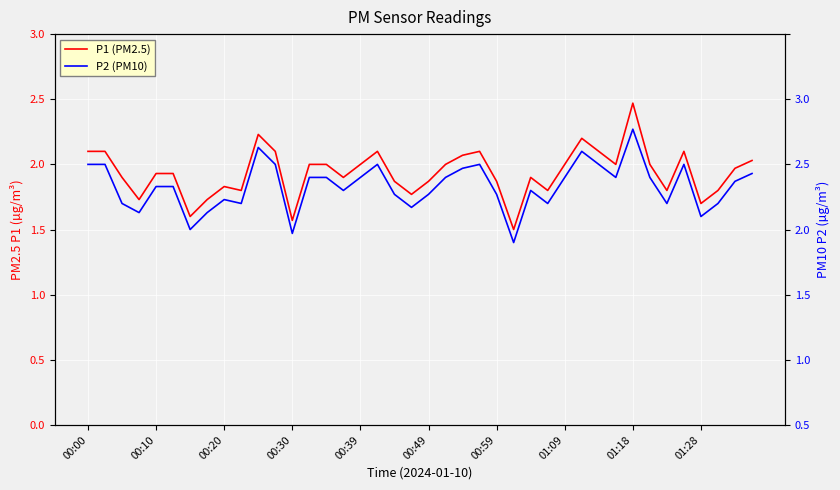

Rank the series by their maximum value, from highest to lowest.

P1 (PM2.5), P2 (PM10)